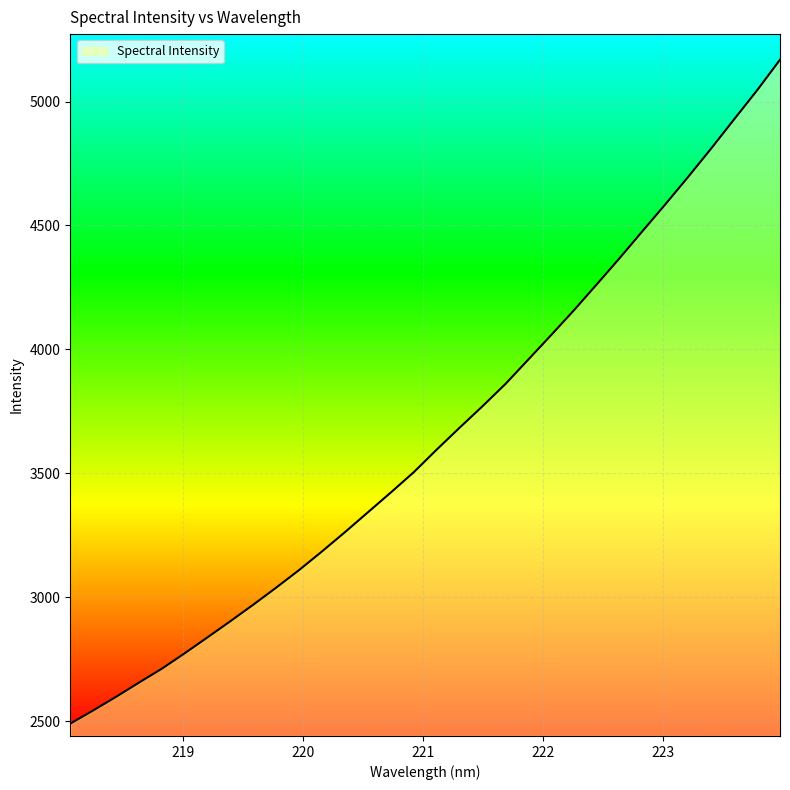

What is the maximum value shown in the chart?

5168.8